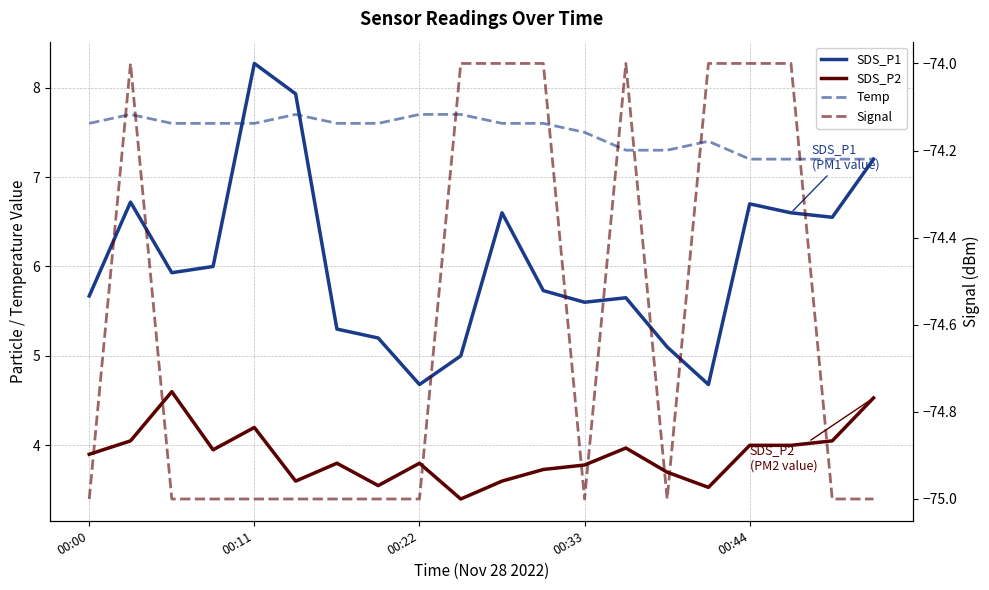

True or false: SDS_P1 and SDS_P2 cross at least once.

False